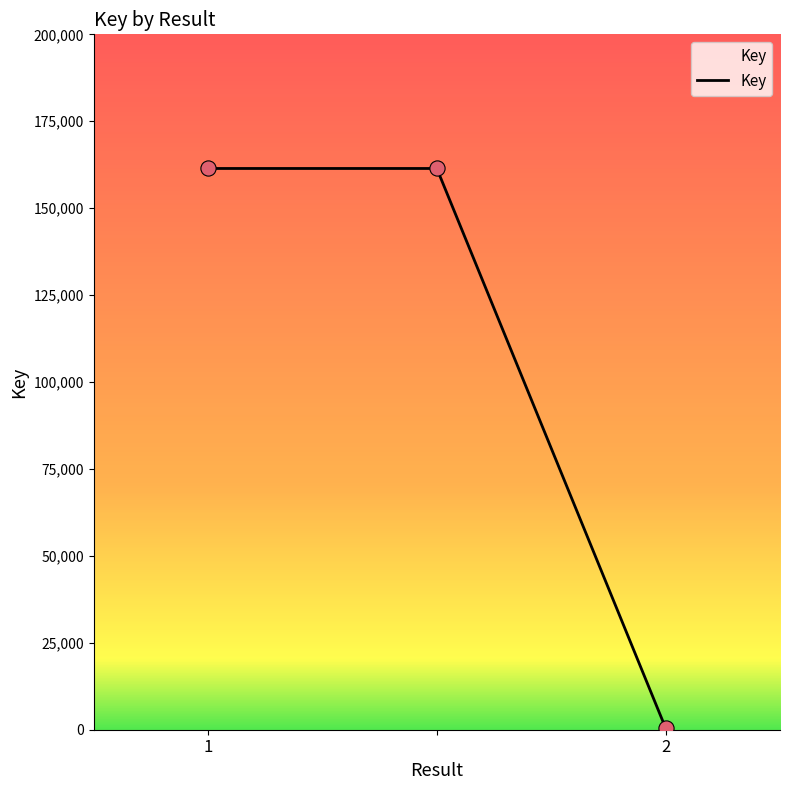

What is the greatest value displayed?

161419